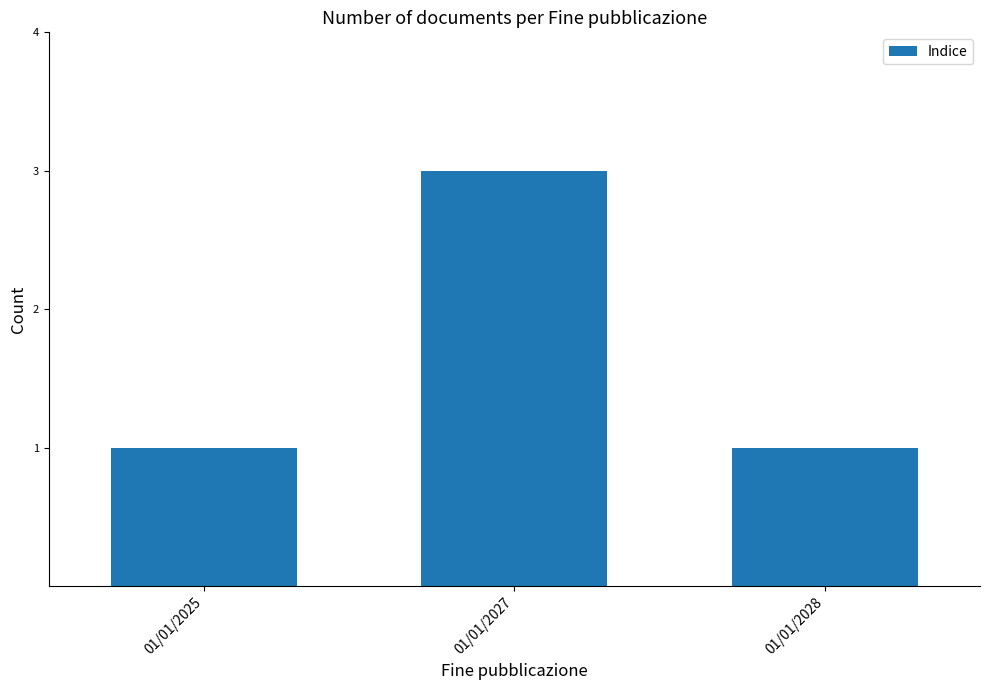

Does the chart contain stacked bars?

No